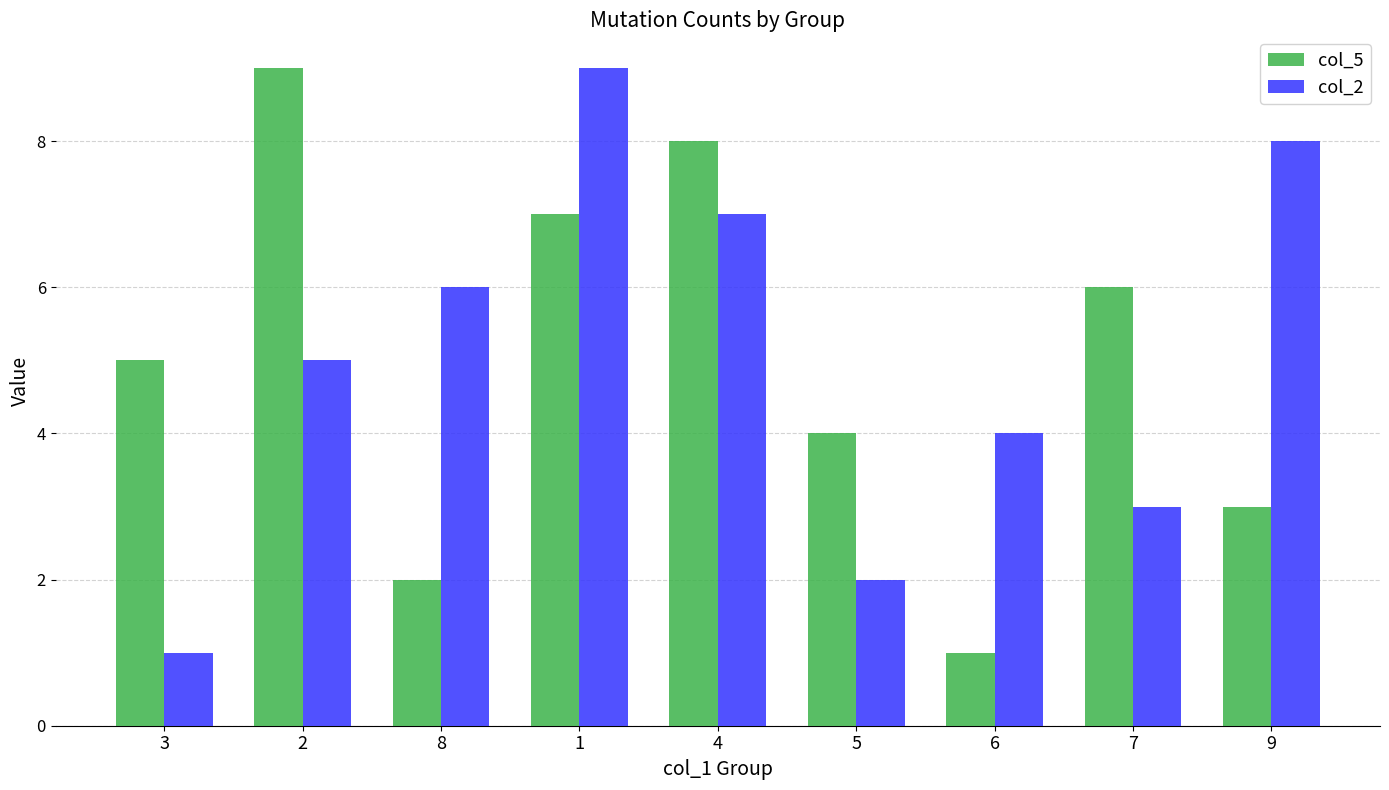

What is the sum of the col_5 values at 1 and 9?

10